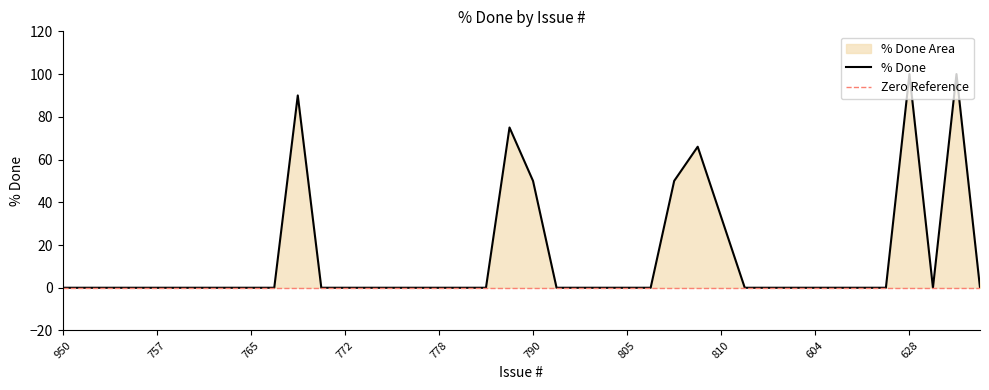

Reading right to left, what are all the values shown in this chart?

771=0	759=100	631=0	628=100	627=0	625=0	605=0	604=0	603=0	953=0	821=0	810=33	808=66	807=50	806=0	805=0	802=0	798=0	792=0	790=50	783=75	782=0	780=0	778=0	777=0	774=0	773=0	772=0	768=0	767=90	766=0	765=0	764=0	763=0	761=0	757=0	707=0	704=0	629=0	950=0